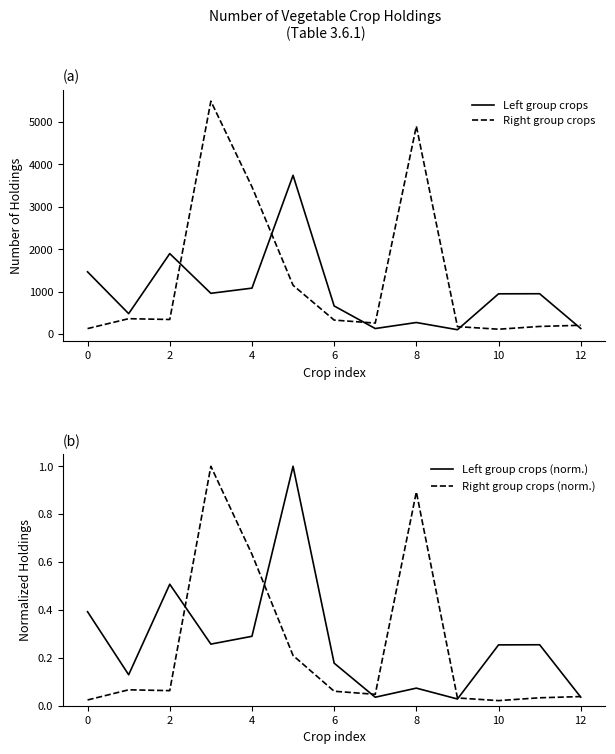

The value of Right group crops (norm.) at 8 is 0.3. True or false?

False